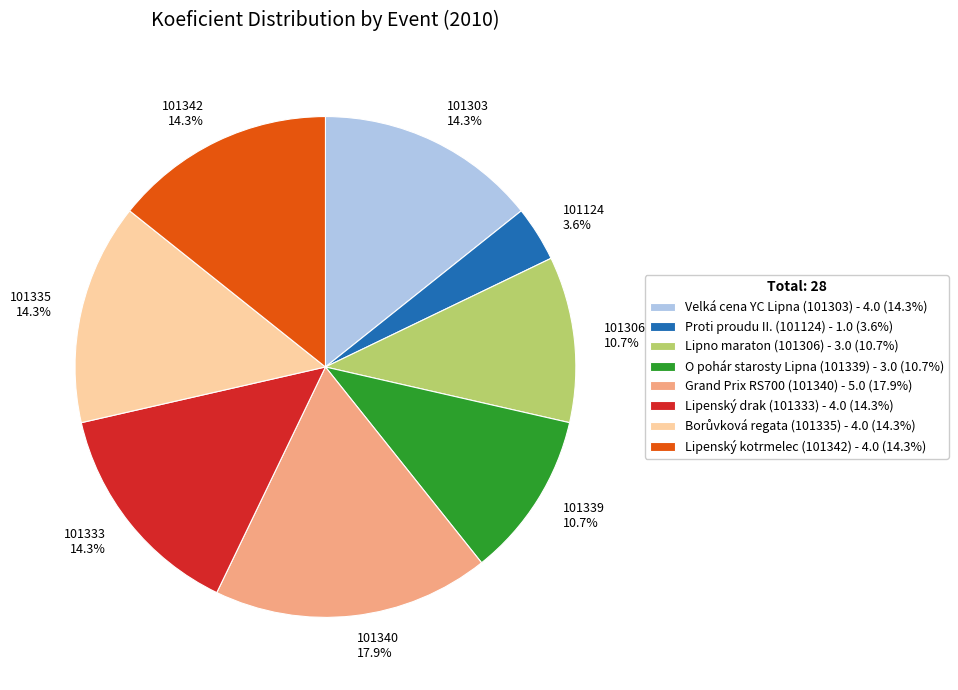

To the nearest percent, what percentage of the pie is 101124?

4%